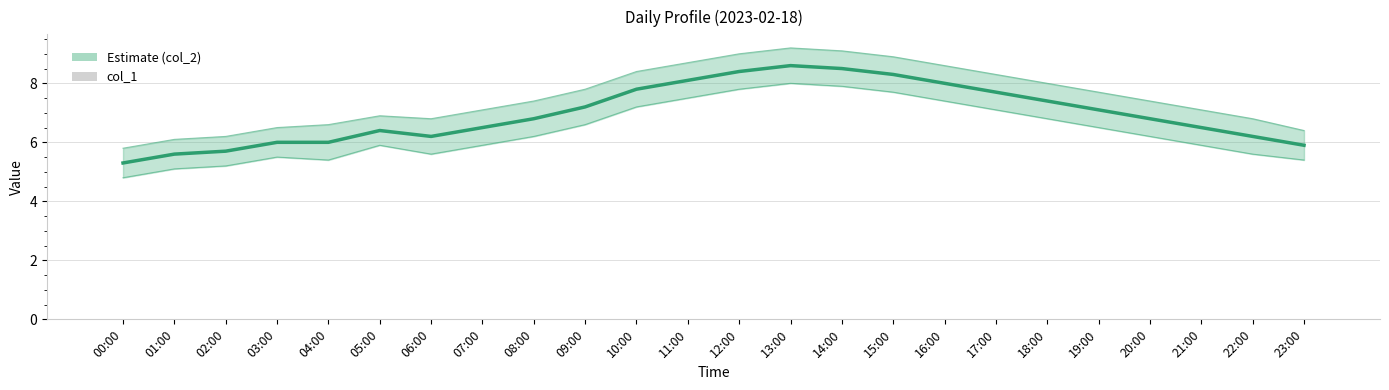

What are all the series names shown in the legend?

col_2, col_1